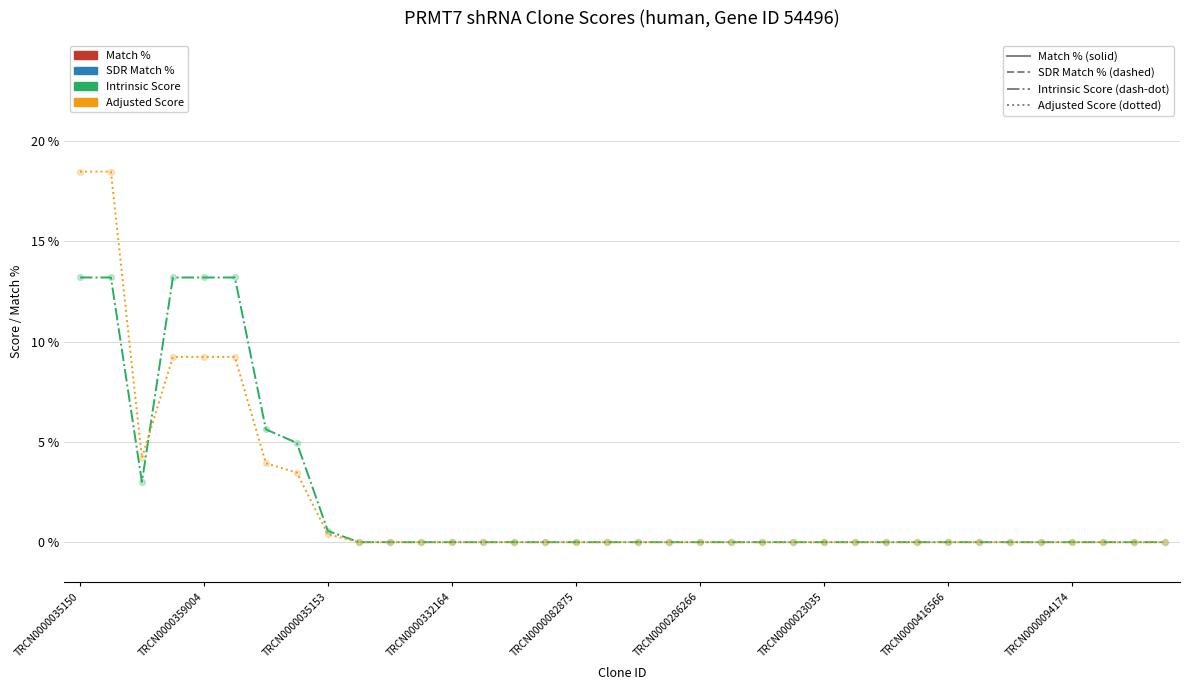

At which category is the sum across all series the highest?

TRCN0000035150